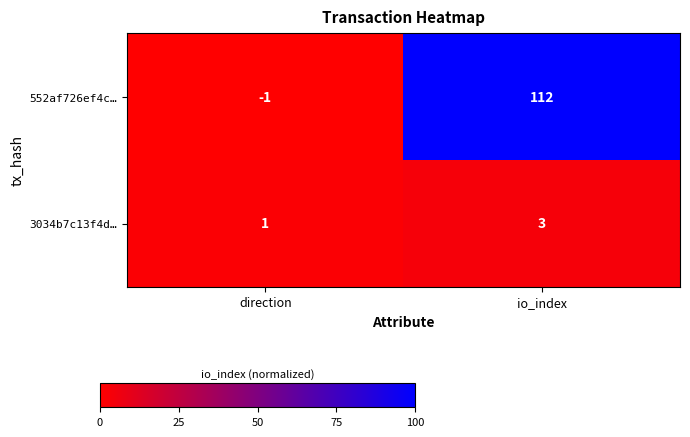

At which label is 3034b7c13f4d… closest to 2?

direction